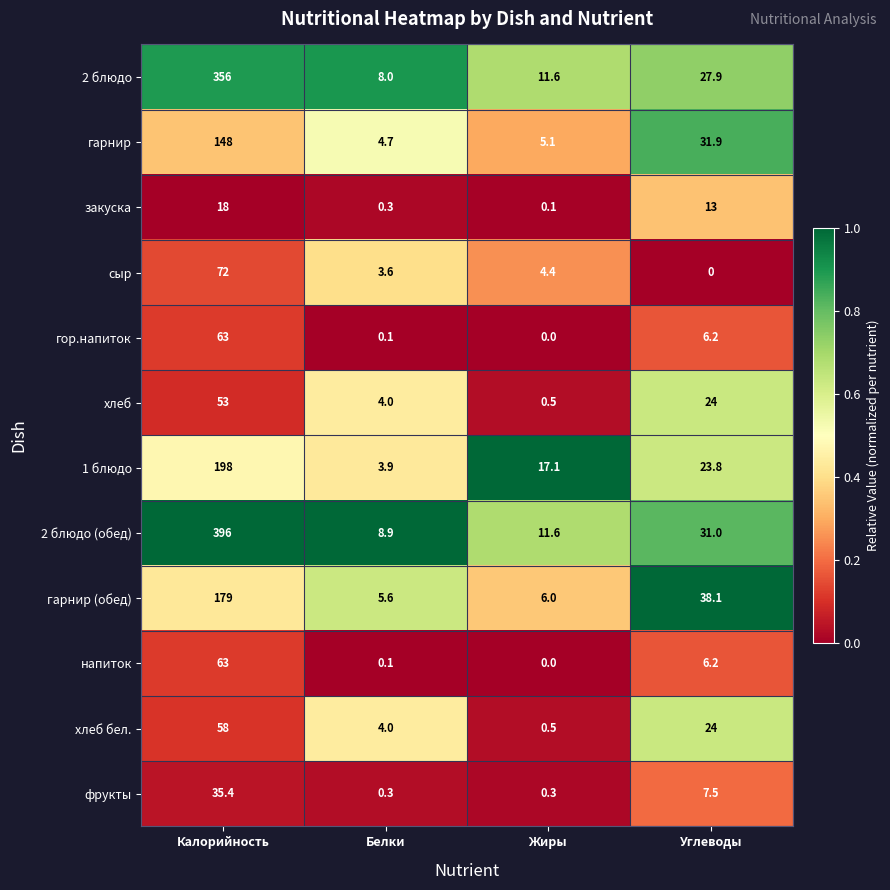

Rank the categories by закуска value from lowest to highest.

Жиры, Белки, Углеводы, Калорийность